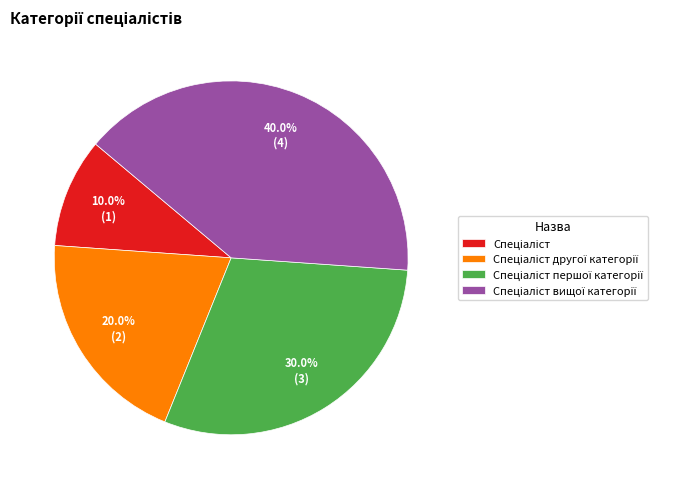

Count the number of slices in the pie.

4